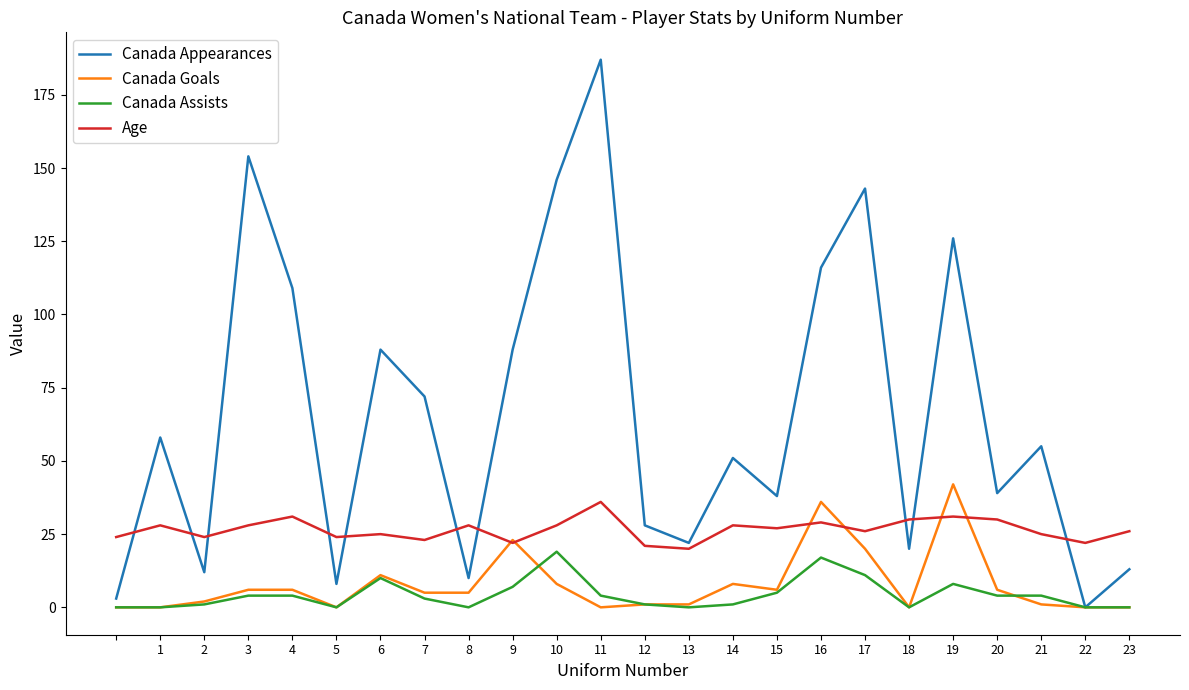

What is the sum of all Canada Appearances values?

1586